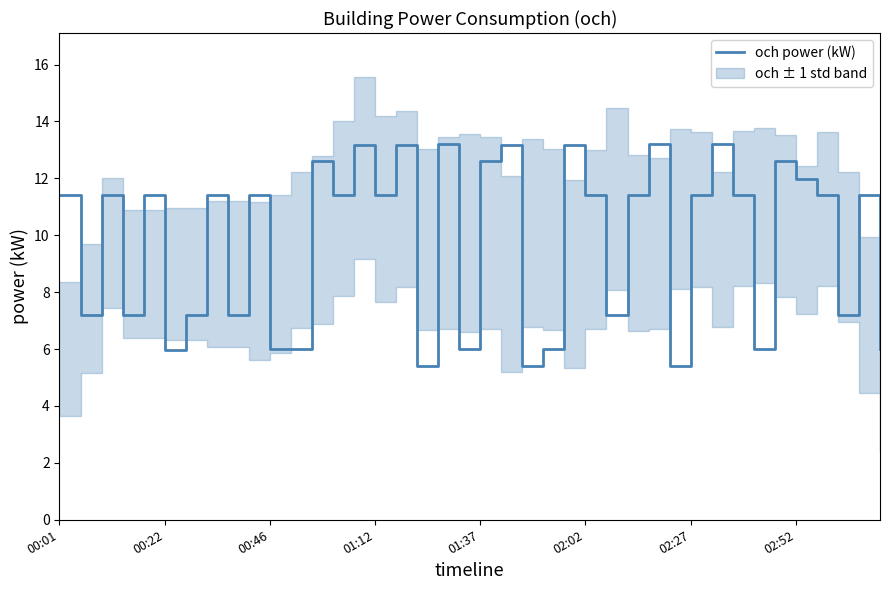

Reading right to left, list all the values displayed in this chart.

6.0	11.4	7.2	11.4	12.0	12.6	6.0	11.4	13.2	11.4	5.4	13.2	11.4	7.2	11.4	13.2	6.0	5.4	13.2	12.6	6.0	13.2	5.4	13.2	11.4	13.2	11.4	12.6	6.0	6.0	11.4	7.2	11.4	7.2	6.0	11.4	7.2	11.4	7.2	11.4